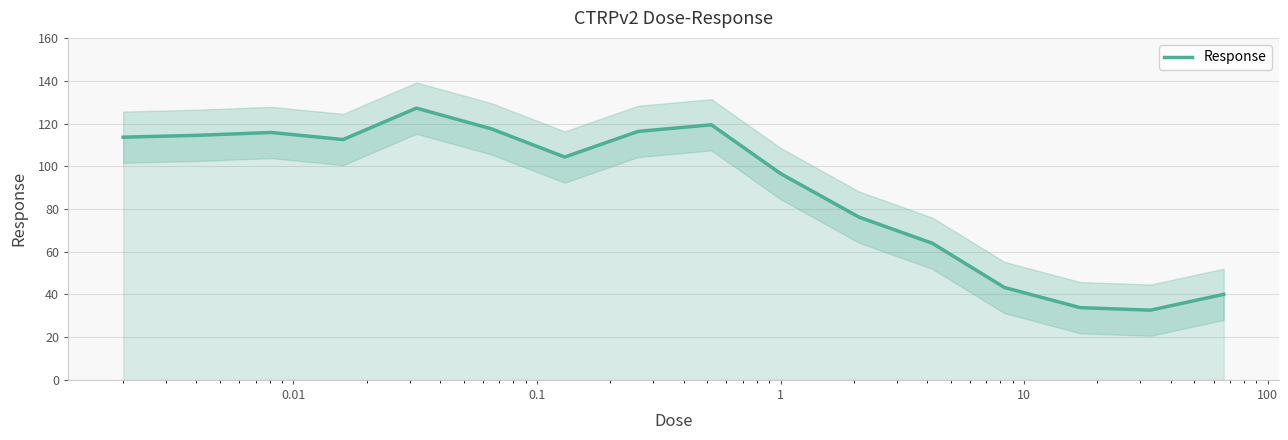

How many categories are shown in the chart?

16